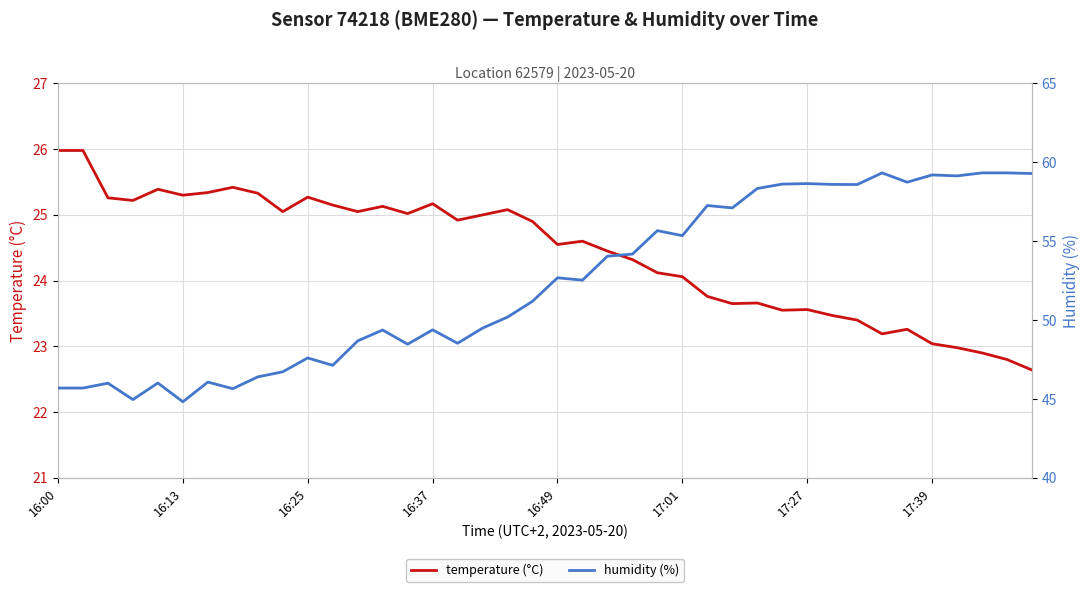

True or false: temperature (°C) has a value of 24.6 at 16:49.

True